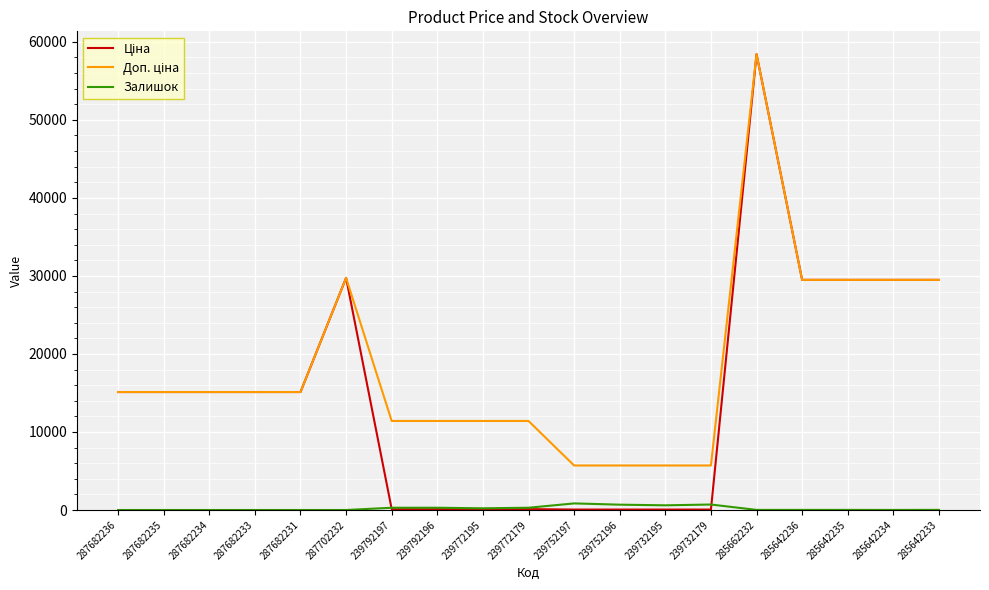

What is the greatest value displayed?

58426.5